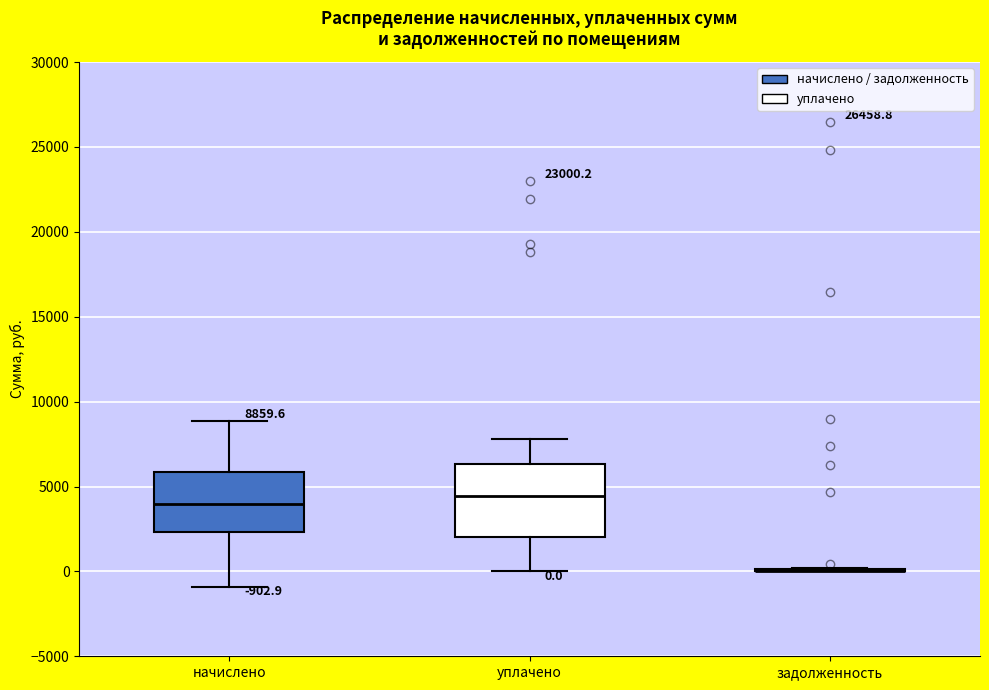

Which box is the tallest, from its lower edge to its upper edge?

уплачено